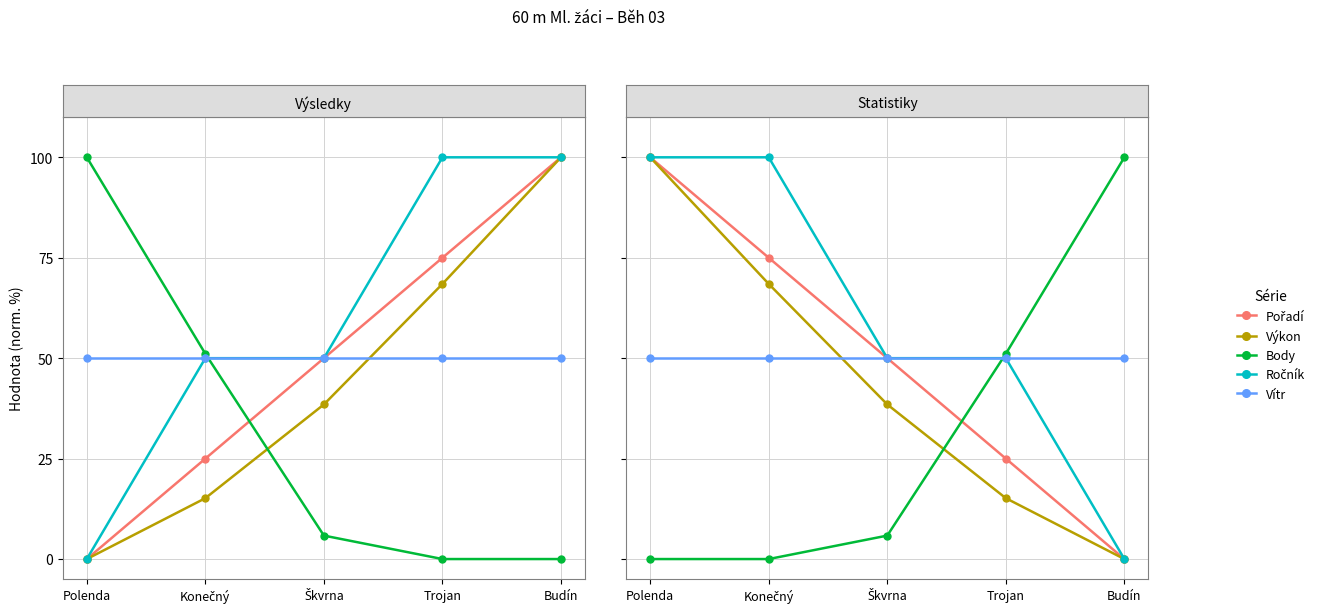

Which has a higher value, Konečný or Budín?

Konečný